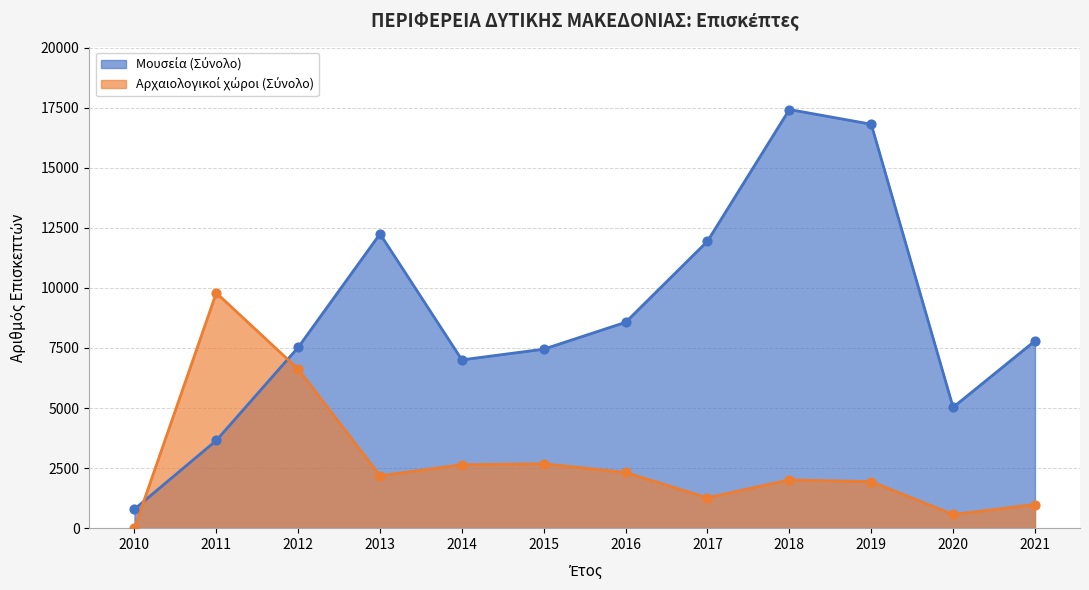

What are all the series names shown in the legend?

Μουσεία (Σύνολο), Αρχαιολογικοί χώροι (Σύνολο)